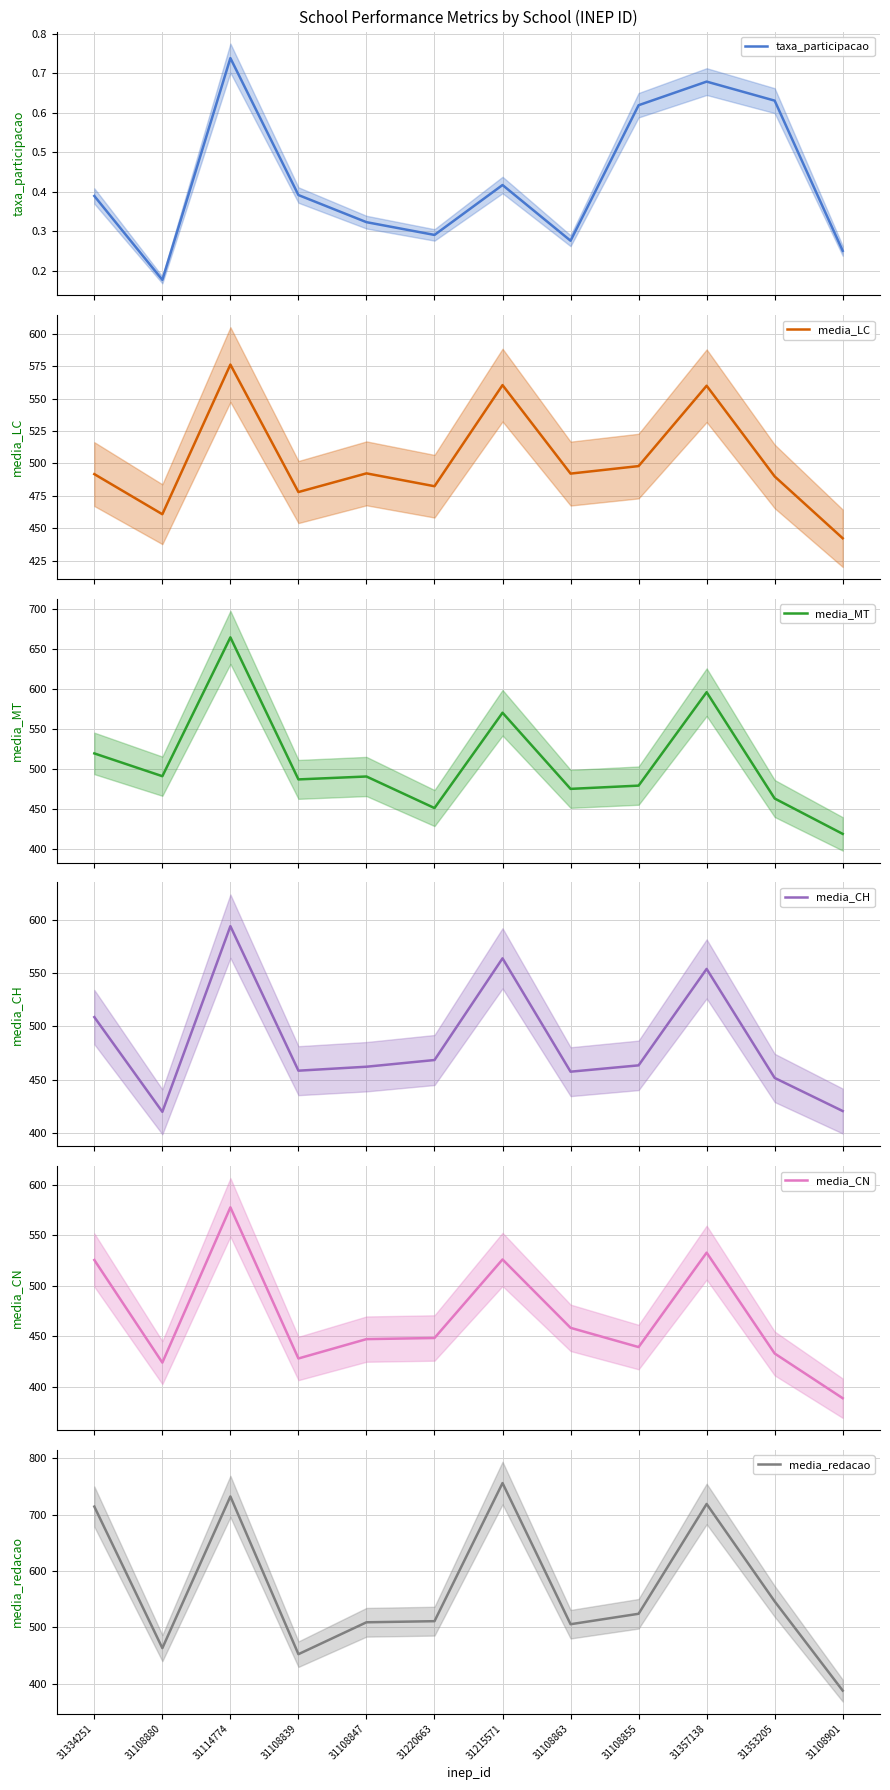

What are all the series names shown in the legend?

taxa_participacao, media_LC, media_MT, media_CH, media_CN, media_redacao